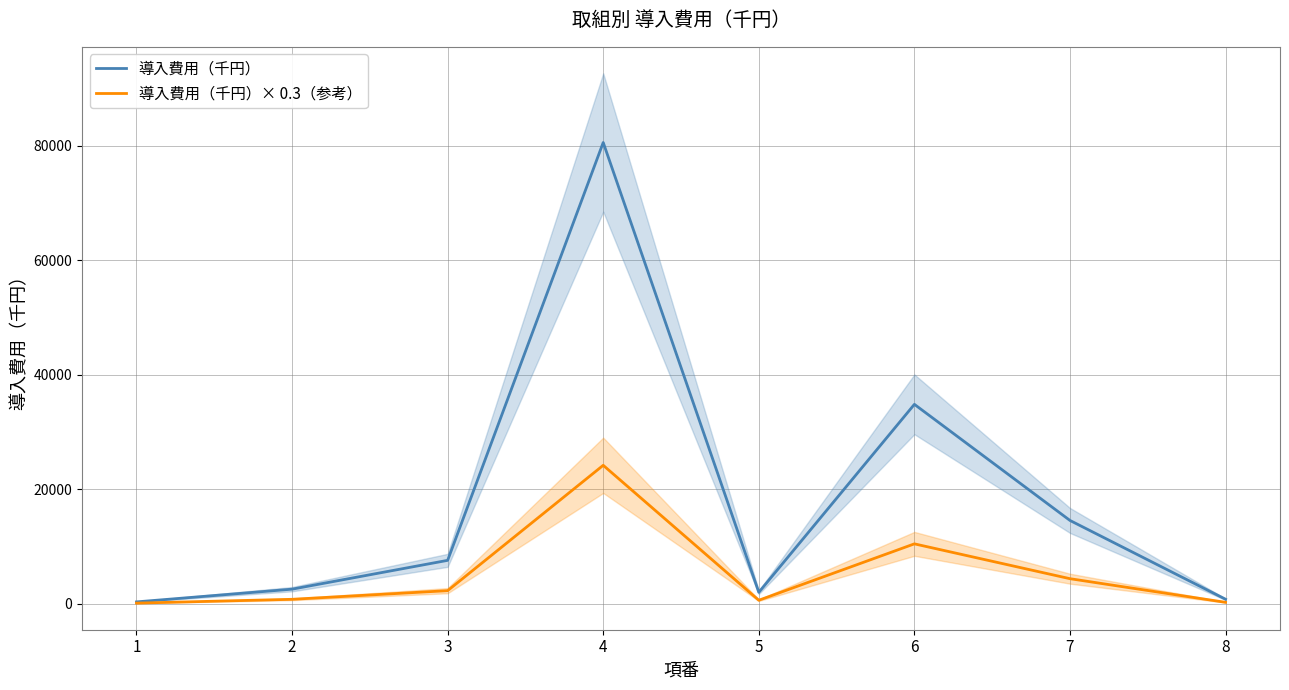

Is the value of 導入費用（千円）× 0.3（参考） at 8 greater than the value of 導入費用（千円） at 5?

No